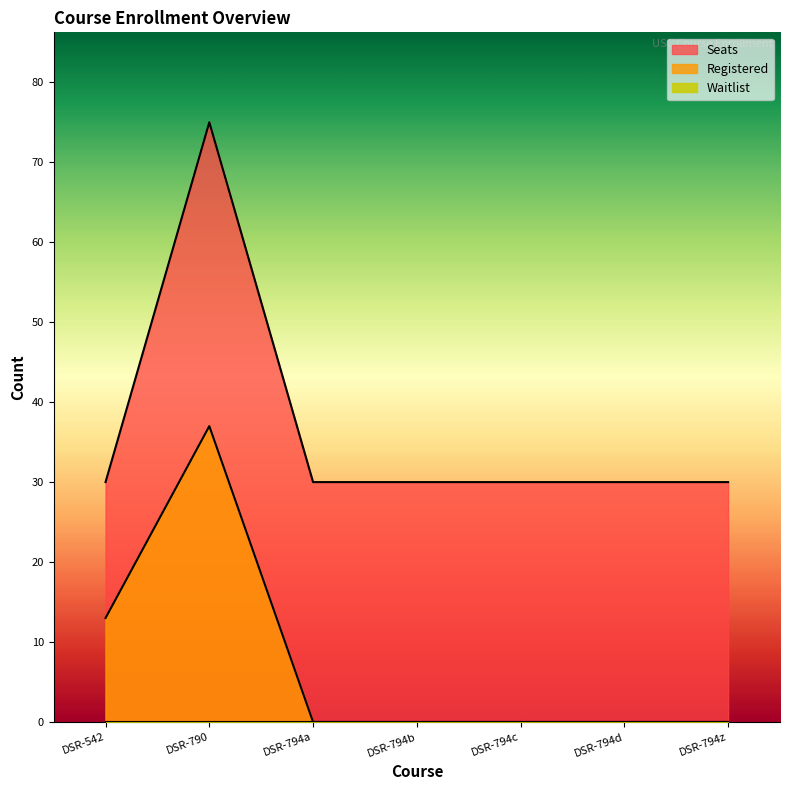

True or false: Registered and Seats cross at least once.

False